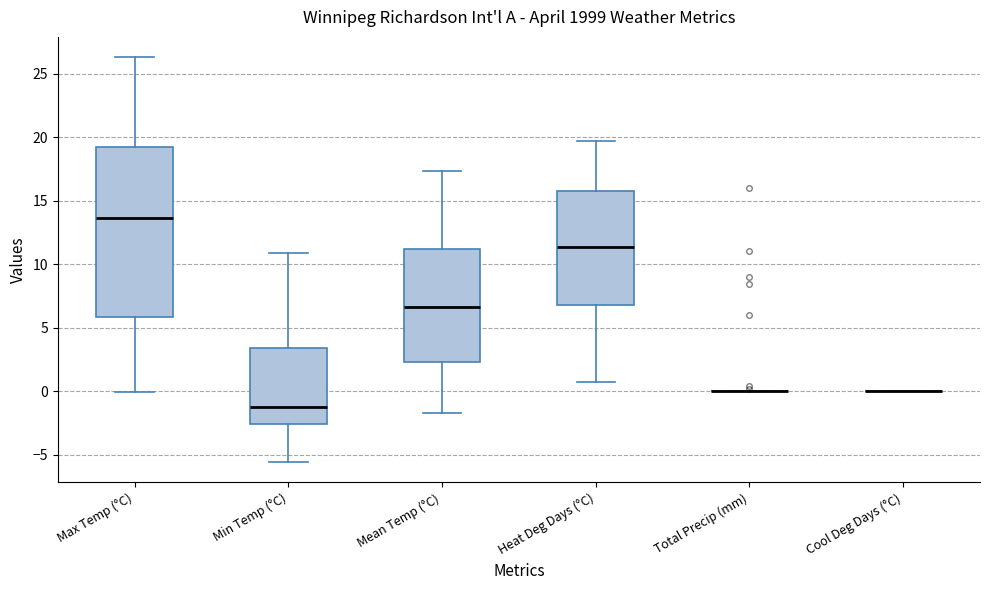

Where does the lower whisker of the box for Mean Temp (°C) end on the y-axis? The values are not printed on the chart, so give them approximately, as read against the axis.

-1.5